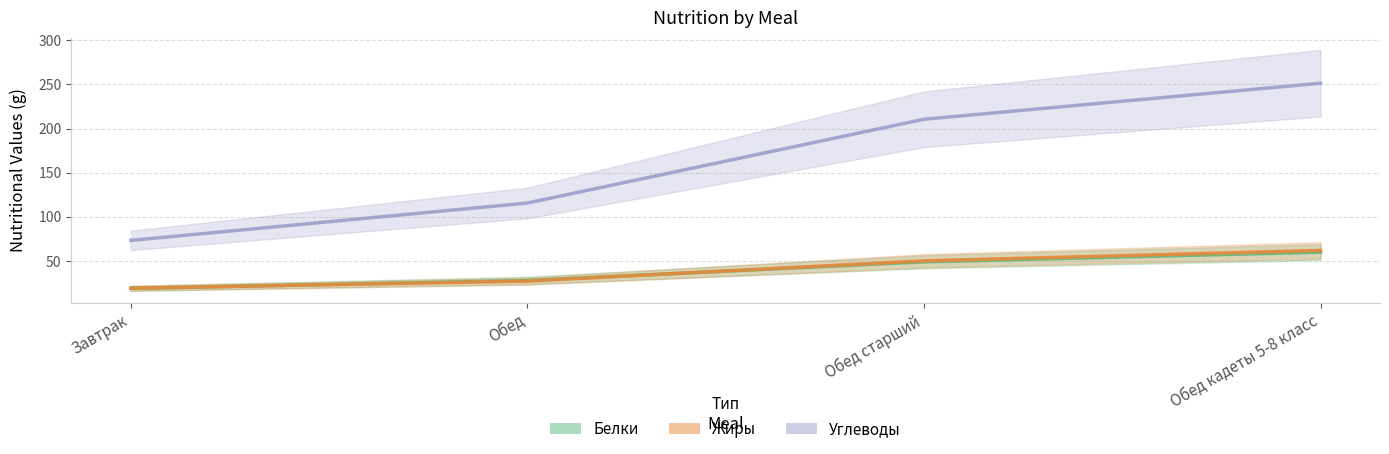

Between Завтрак and Обед, which series saw the biggest shift?

Углеводы